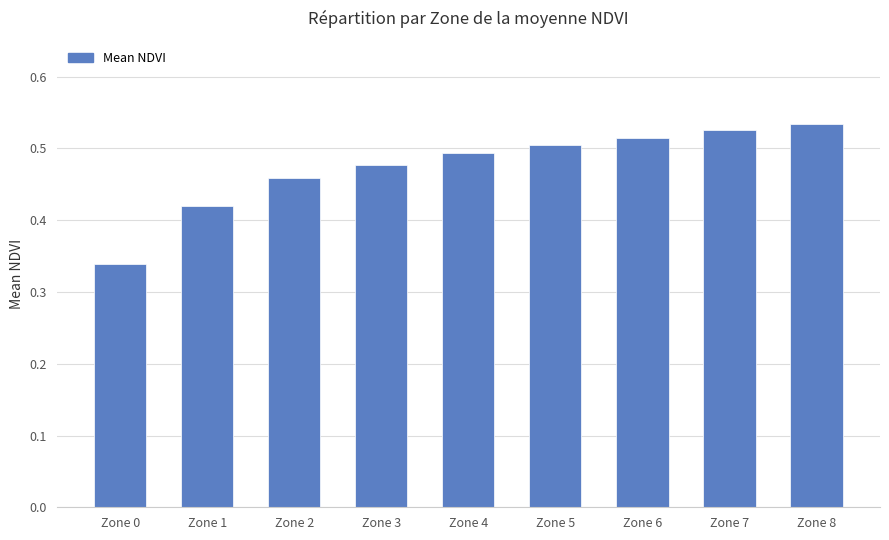

Rank the categories by value from highest to lowest.

Zone 8, Zone 7, Zone 6, Zone 5, Zone 4, Zone 3, Zone 2, Zone 1, Zone 0